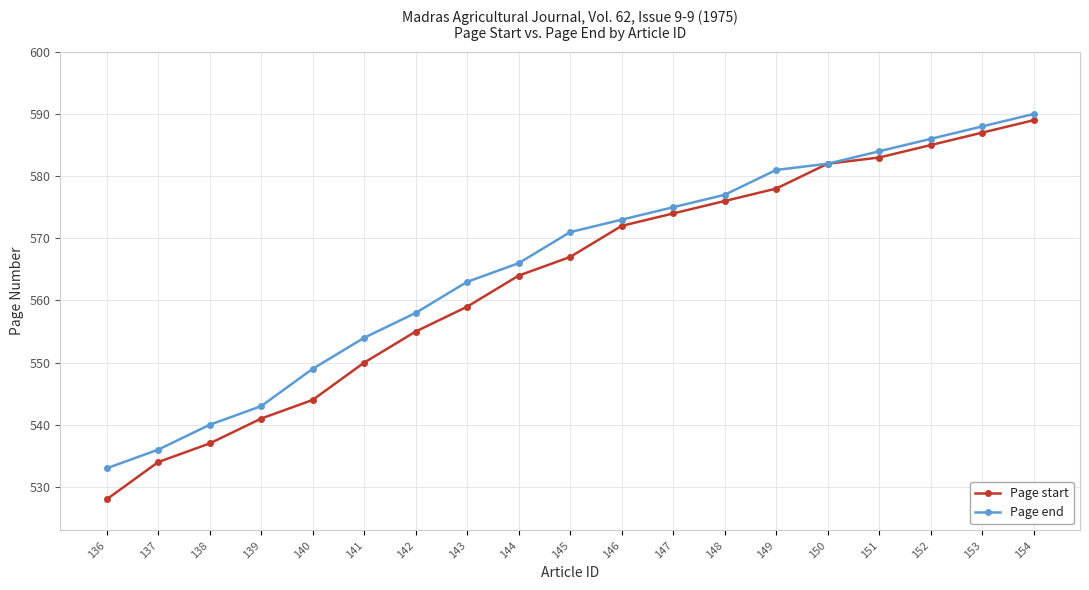

At which label does Page end reach its minimum?

136